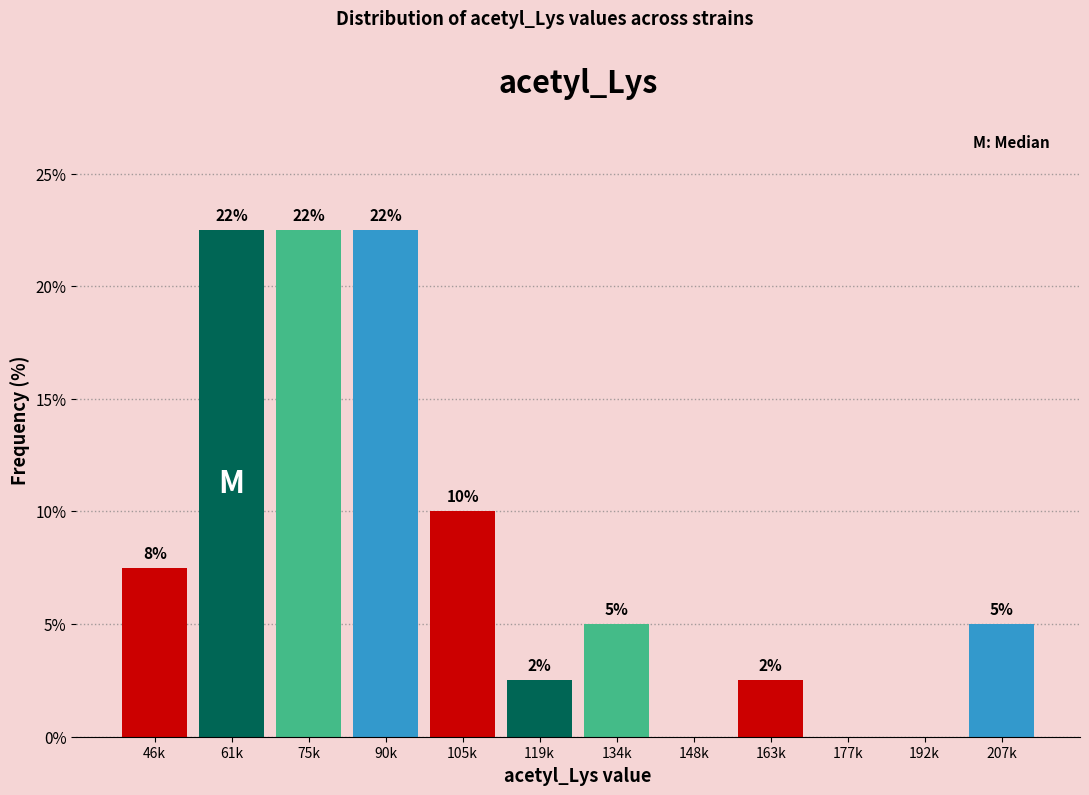

Are the bars horizontal?

No